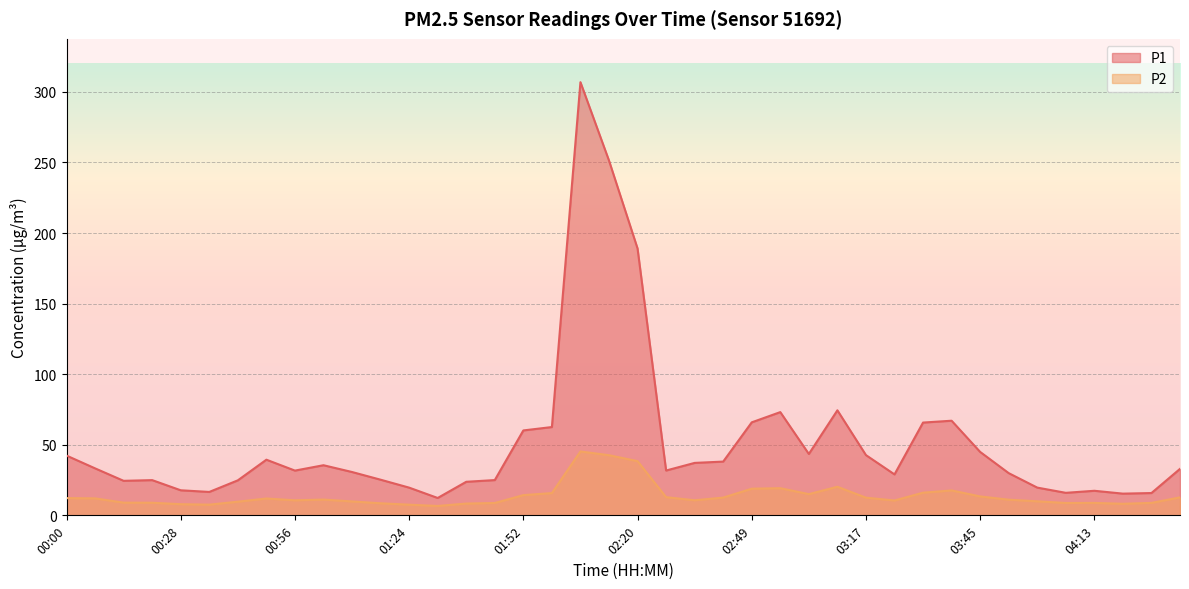

Reading left to right, list all the values displayed in this chart.

P1: 00:00=42.3	00:07=33.3	00:14=24.4	00:21=24.9	00:28=17.8	00:35=16.6	00:42=24.8	00:49=39.4	00:56=31.7	01:03=35.5	01:10=30.7	01:17=25.2	01:24=19.6	01:31=12.3	01:38=23.8	01:45=25.0	01:52=60.1	01:59=62.5	02:06=306.9	02:13=251.3	02:20=189.1	02:27=31.8	02:34=37.1	02:42=38.1	02:49=65.9	02:56=73.1	03:03=43.5	03:10=74.4	03:17=42.7	03:24=29.0	03:31=65.7	03:38=67.0	03:45=44.9	03:52=29.9	03:59=19.6	04:06=15.9	04:13=17.4	04:20=15.4	04:27=15.8	04:34=32.9
P2: 00:00=12.2	00:07=12.0	00:14=9.0	00:21=8.9	00:28=7.9	00:35=7.6	00:42=9.7	00:49=11.9	00:56=10.7	01:03=11.2	01:10=9.8	01:17=8.6	01:24=7.5	01:31=6.7	01:38=8.3	01:45=8.8	01:52=14.3	01:59=15.8	02:06=45.2	02:13=42.6	02:20=38.4	02:27=12.9	02:34=10.7	02:42=12.6	02:49=18.9	02:56=19.2	03:03=15.0	03:10=20.2	03:17=12.5	03:24=10.5	03:31=16.1	03:38=17.6	03:45=13.4	03:52=11.1	03:59=9.9	04:06=8.8	04:13=8.8	04:20=8.2	04:27=8.8	04:34=12.7